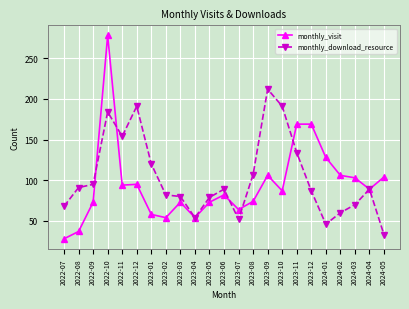

What is the difference between the second highest and minimum values in the monthly_visit series?

141